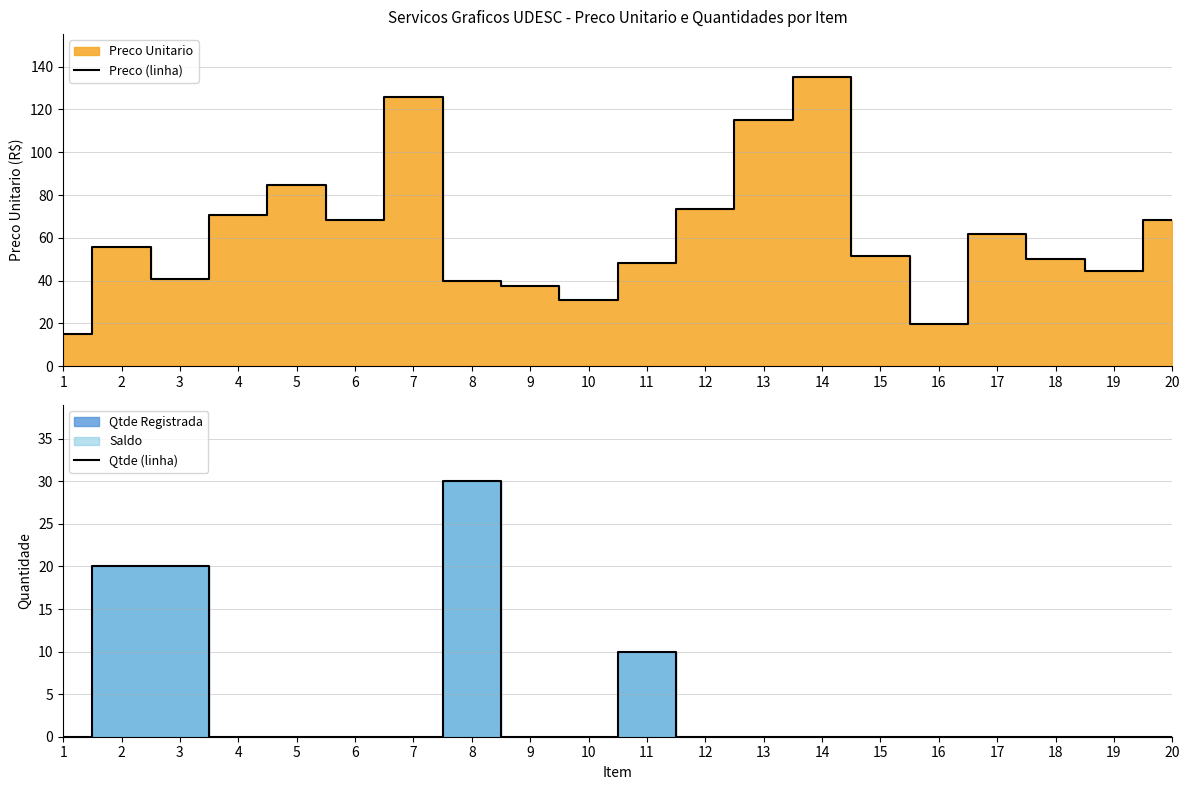

What is the greatest value displayed?

135.0